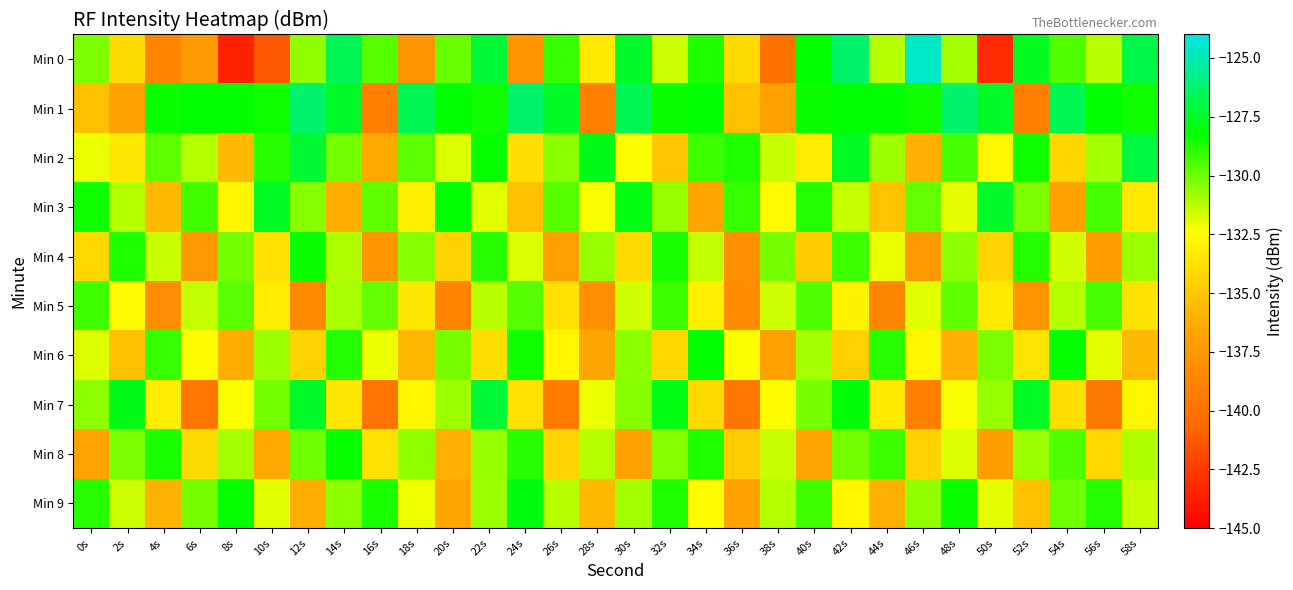

Reading left to right, extract all data points from this chart.

Min 0: 0s=-130.3	2s=-134.1	4s=-138.7	6s=-137.2	8s=-143.5	10s=-141.4	12s=-130.6	14s=-126.6	16s=-129.6	18s=-137.8	20s=-129.9	22s=-127.3	24s=-137.6	26s=-129.2	28s=-133.4	30s=-127.5	32s=-131.6	34s=-128.7	36s=-134.1	38s=-140.0	40s=-128.2	42s=-126.3	44s=-131.2	46s=-124.6	48s=-130.9	50s=-143.3	52s=-127.7	54s=-129.5	56s=-131.2	58s=-126.9
Min 1: 0s=-135.3	2s=-136.8	4s=-128.4	6s=-128.2	8s=-128.2	10s=-128.5	12s=-126.2	14s=-127.5	16s=-139.0	18s=-126.7	20s=-128.2	22s=-128.5	24s=-126.2	26s=-127.5	28s=-139.0	30s=-126.7	32s=-128.4	34s=-128.2	36s=-135.3	38s=-136.8	40s=-128.4	42s=-128.2	44s=-128.2	46s=-128.5	48s=-126.2	50s=-127.5	52s=-139.0	54s=-126.7	56s=-128.2	58s=-128.5
Min 2: 0s=-132.1	2s=-133.5	4s=-129.8	6s=-131.2	8s=-135.6	10s=-128.9	12s=-127.3	14s=-130.1	16s=-136.4	18s=-129.7	20s=-131.8	22s=-128.3	24s=-133.9	26s=-130.5	28s=-127.8	30s=-132.4	32s=-135.1	34s=-129.2	36s=-128.7	38s=-131.5	40s=-133.2	42s=-127.6	44s=-130.8	46s=-136.1	48s=-129.4	50s=-132.7	52s=-128.5	54s=-134.3	56s=-130.9	58s=-127.1
Min 3: 0s=-128.5	2s=-131.2	4s=-135.7	6s=-129.3	8s=-132.8	10s=-127.6	12s=-130.4	14s=-136.2	16s=-129.8	18s=-133.1	20s=-128.2	22s=-131.9	24s=-135.4	26s=-129.6	28s=-132.3	30s=-127.9	32s=-130.7	34s=-136.5	36s=-129.1	38s=-132.6	40s=-128.8	42s=-131.5	44s=-135.2	46s=-129.9	48s=-132.0	50s=-127.5	52s=-130.3	54s=-136.8	56s=-129.4	58s=-133.4
Min 4: 0s=-134.2	2s=-128.7	4s=-131.5	6s=-137.3	8s=-130.1	10s=-133.8	12s=-128.4	14s=-131.1	16s=-137.6	18s=-130.4	20s=-134.5	22s=-128.9	24s=-131.8	26s=-137.0	28s=-130.7	30s=-134.1	32s=-128.6	34s=-131.4	36s=-137.9	38s=-130.2	40s=-134.8	42s=-129.2	44s=-132.1	46s=-137.4	48s=-130.5	50s=-134.4	52s=-128.8	54s=-131.7	56s=-137.2	58s=-130.8
Min 5: 0s=-129.3	2s=-132.6	4s=-138.1	6s=-131.4	8s=-129.7	10s=-133.2	12s=-138.4	14s=-131.0	16s=-129.9	18s=-133.5	20s=-138.7	22s=-131.3	24s=-129.6	26s=-133.8	28s=-138.0	30s=-131.7	32s=-129.2	34s=-133.1	36s=-138.3	38s=-131.6	40s=-129.5	42s=-132.9	44s=-138.6	46s=-131.9	48s=-129.8	50s=-133.4	52s=-137.8	54s=-131.2	56s=-129.4	58s=-133.7
Min 6: 0s=-131.8	2s=-135.4	4s=-129.1	6s=-132.5	8s=-136.2	10s=-130.8	12s=-134.5	14s=-128.8	16s=-132.1	18s=-135.8	20s=-130.2	22s=-133.9	24s=-128.5	26s=-132.8	28s=-136.5	30s=-130.5	32s=-134.2	34s=-128.2	36s=-132.4	38s=-136.8	40s=-130.9	42s=-134.6	44s=-128.9	46s=-132.7	48s=-136.1	50s=-130.3	52s=-133.6	54s=-128.3	56s=-132.0	58s=-135.7
Min 7: 0s=-130.5	2s=-127.8	4s=-133.2	6s=-139.6	8s=-132.4	10s=-130.1	12s=-127.5	14s=-133.5	16s=-139.9	18s=-132.7	20s=-130.8	22s=-127.2	24s=-133.8	26s=-139.3	28s=-132.1	30s=-130.4	32s=-127.9	34s=-134.1	36s=-139.7	38s=-132.5	40s=-130.2	42s=-128.1	44s=-133.4	46s=-139.1	48s=-132.3	50s=-130.7	52s=-127.6	54s=-133.9	56s=-139.5	58s=-132.8
Min 8: 0s=-136.7	2s=-130.3	4s=-128.6	6s=-134.1	8s=-130.9	10s=-136.4	12s=-130.0	14s=-128.3	16s=-133.8	18s=-130.6	20s=-136.1	22s=-130.7	24s=-128.9	26s=-134.4	28s=-131.2	30s=-136.8	32s=-130.4	34s=-128.7	36s=-134.7	38s=-131.5	40s=-136.5	42s=-130.1	44s=-129.2	46s=-134.5	48s=-131.8	50s=-137.1	52s=-130.8	54s=-129.5	56s=-134.2	58s=-131.1
Min 9: 0s=-128.9	2s=-131.6	4s=-135.9	6s=-130.2	8s=-128.3	10s=-131.9	12s=-136.2	14s=-130.5	16s=-128.6	18s=-132.2	20s=-136.5	22s=-130.8	24s=-128.0	26s=-131.3	28s=-135.6	30s=-130.9	32s=-128.7	34s=-132.5	36s=-136.8	38s=-131.2	40s=-129.3	42s=-132.8	44s=-136.1	46s=-130.6	48s=-128.4	50s=-132.0	52s=-135.3	54s=-130.0	56s=-128.8	58s=-131.5